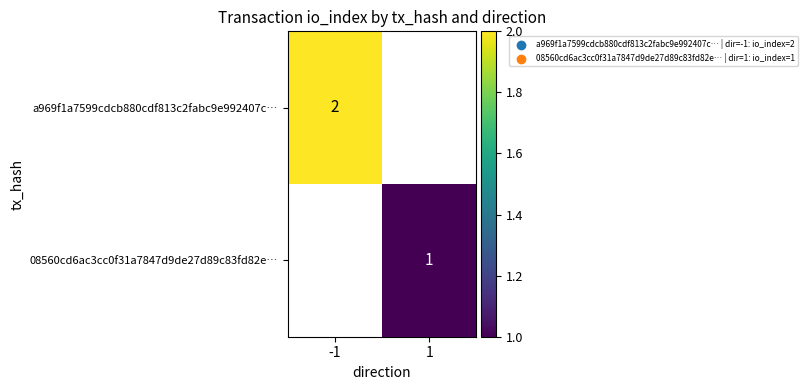

True or false: a969f1a7599cdcb880cdf813c2fabc9e992407c… has a value of 2 at -1.

True